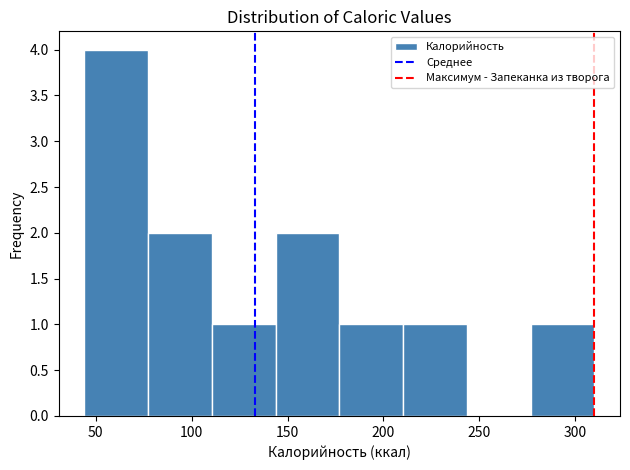

What is the height of the bar covering 145 to 175 on the x-axis? Neither the bar edges nor the heights are printed on the chart, so give them approximately, as read against the axes.

2